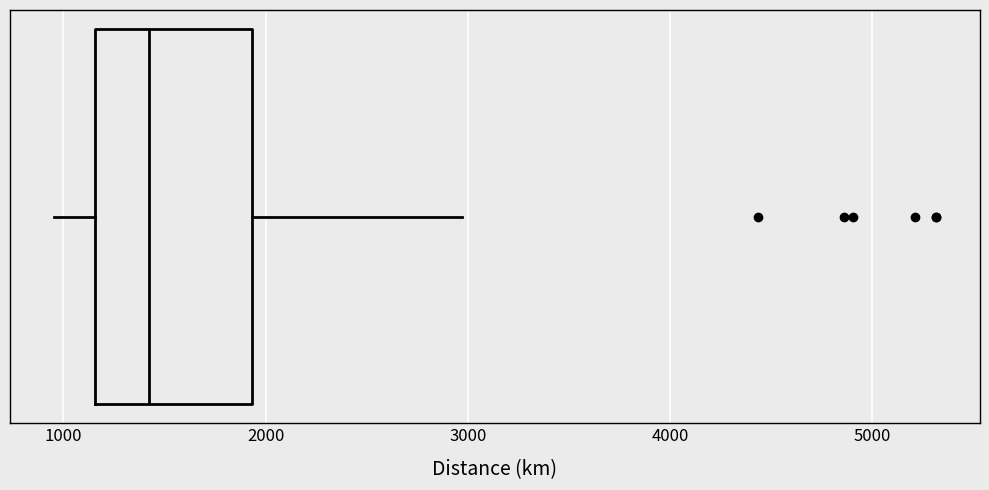

Where does the right whisker of the box end on the x-axis? The values are not printed on the chart, so give them approximately, as read against the axis.

3000